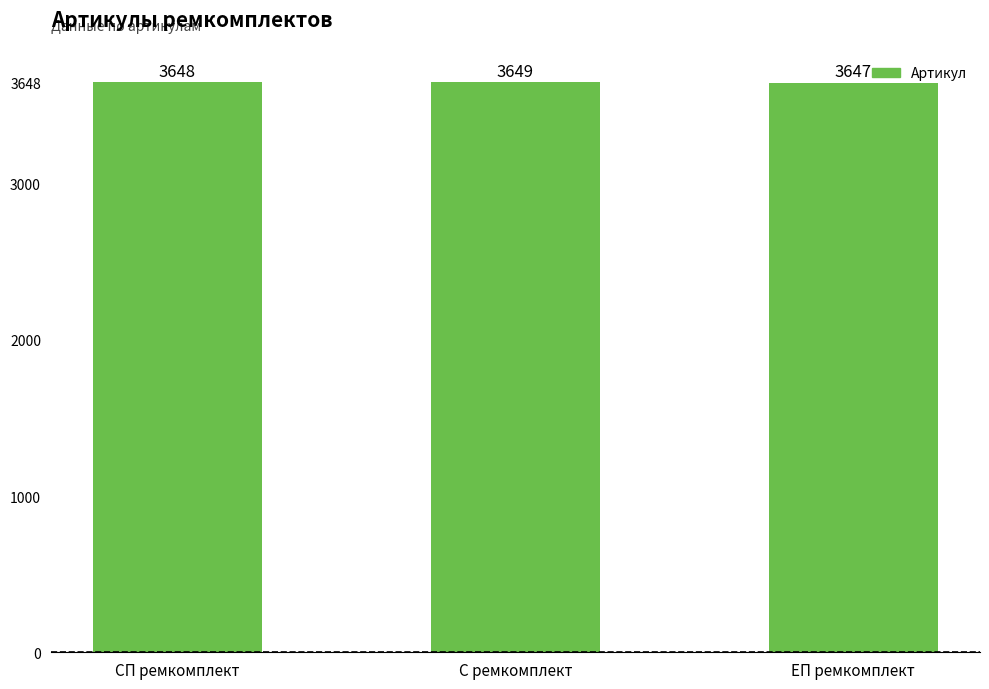

What is the difference between the maximum and minimum values?

2